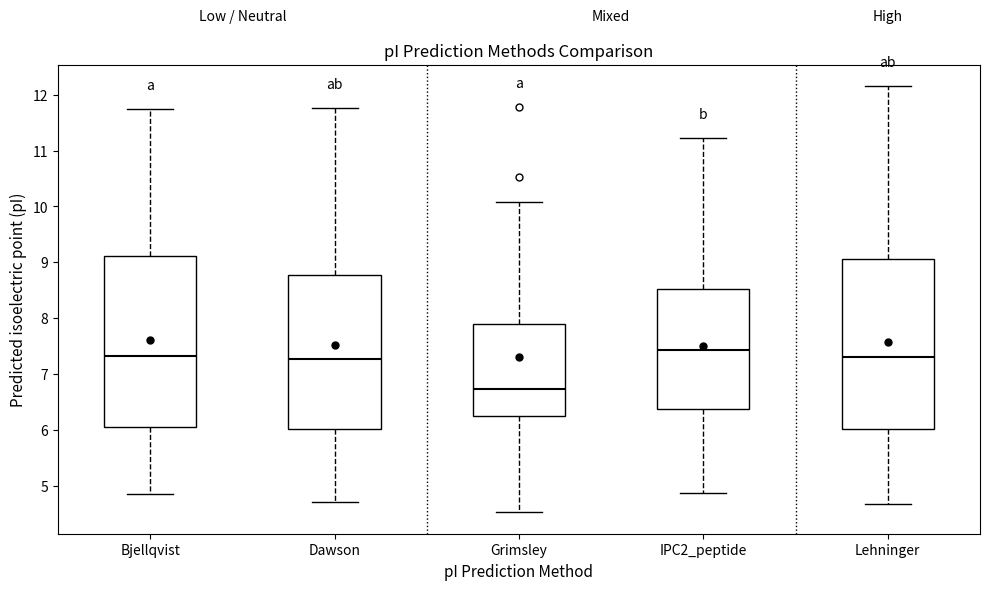

Which box has the lowest median line?

Grimsley